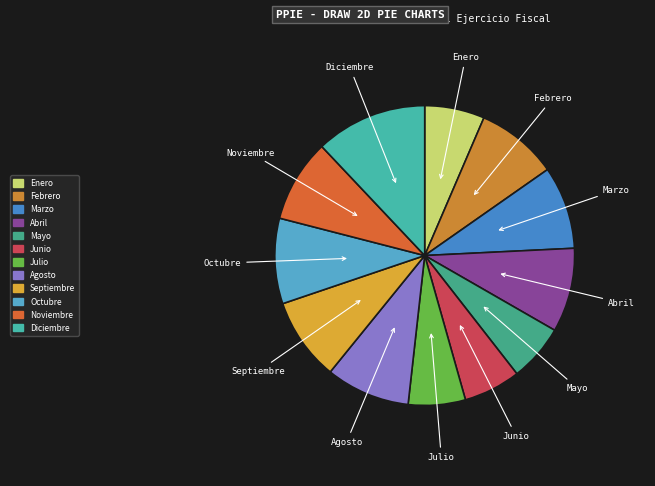

Which has a higher value, Enero or Agosto?

Agosto